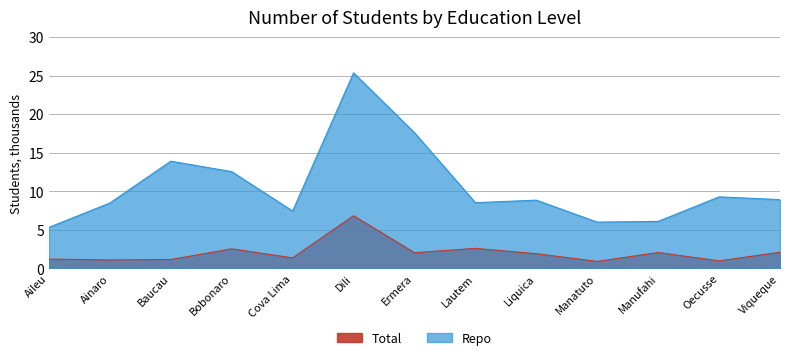

What are all the series names shown in the legend?

Total, Repo